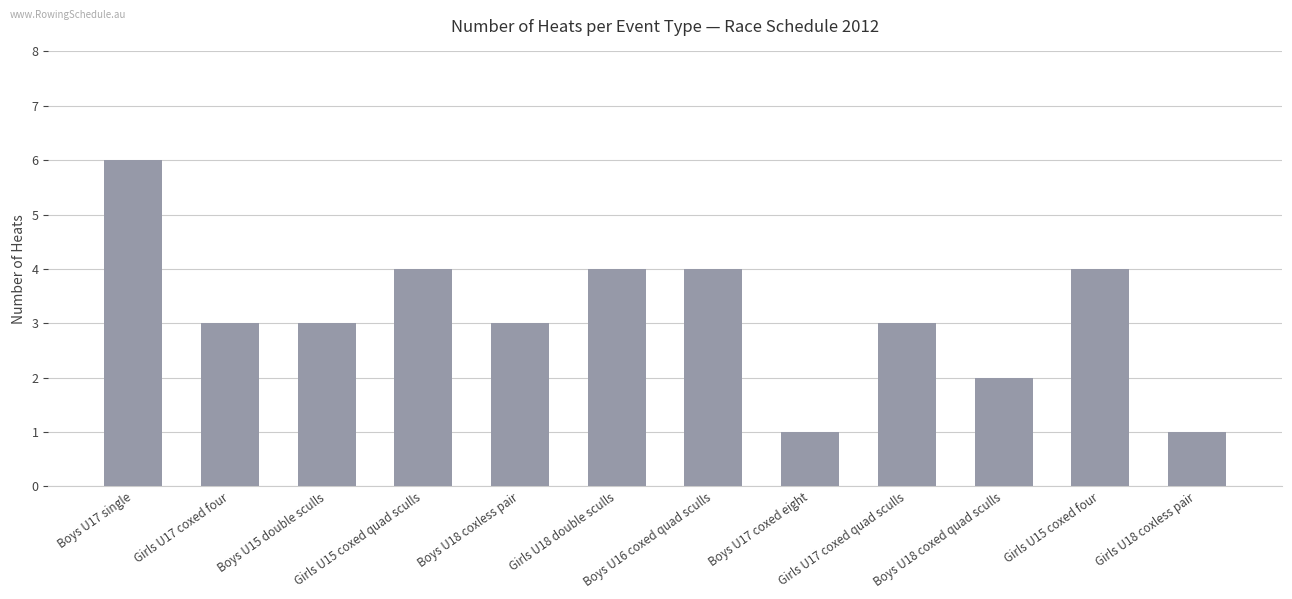

What is the maximum value shown in the chart?

6